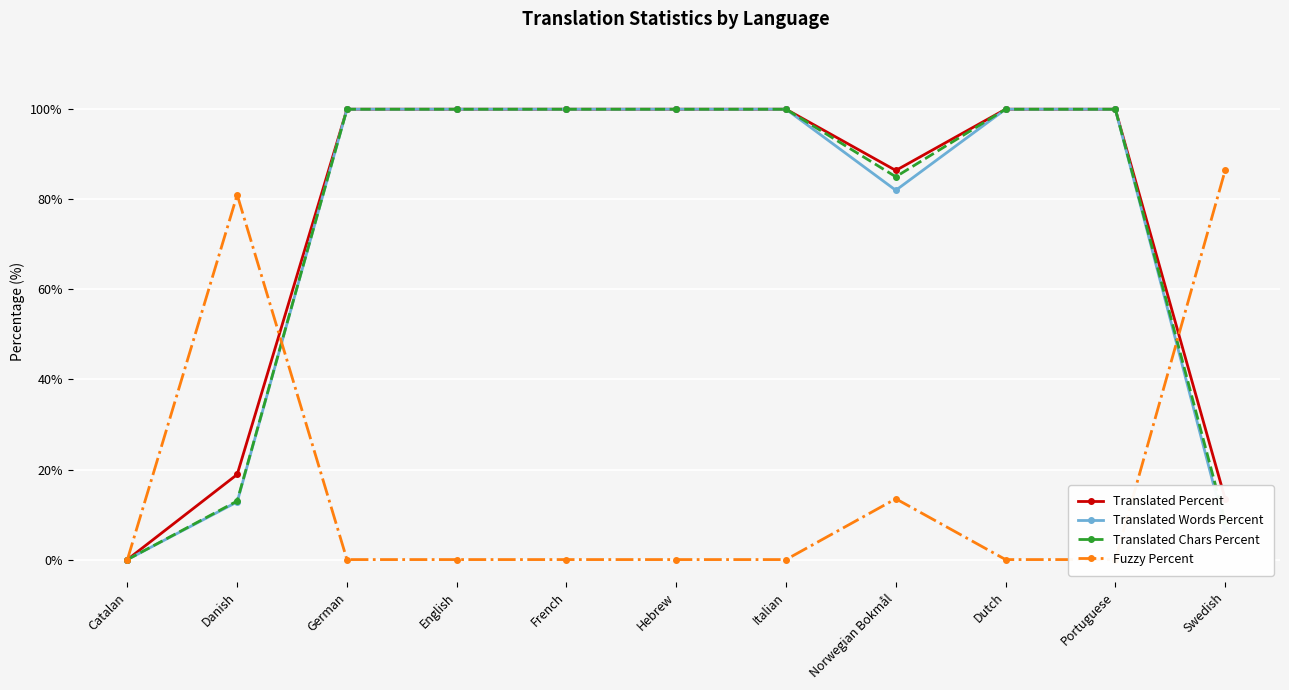

What is the label of the 6th point from the right?

Hebrew